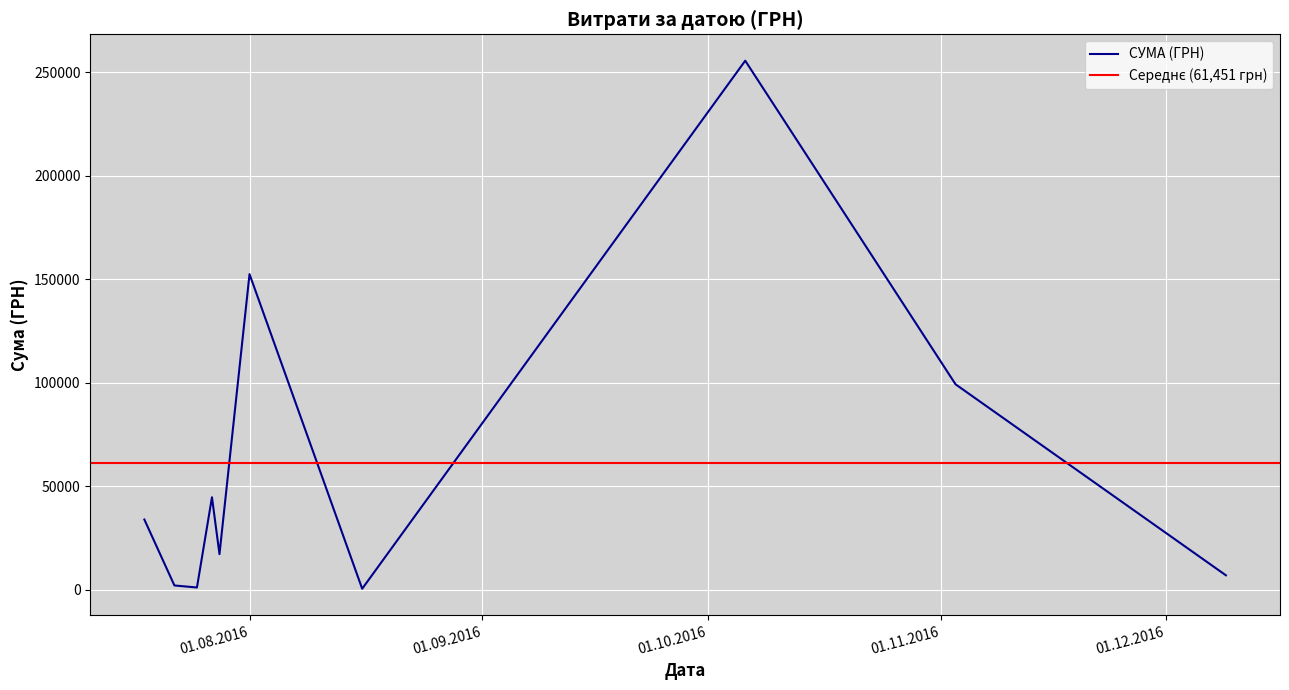

Between 27.07.2016 and 27.07.2016, which is larger?

27.07.2016